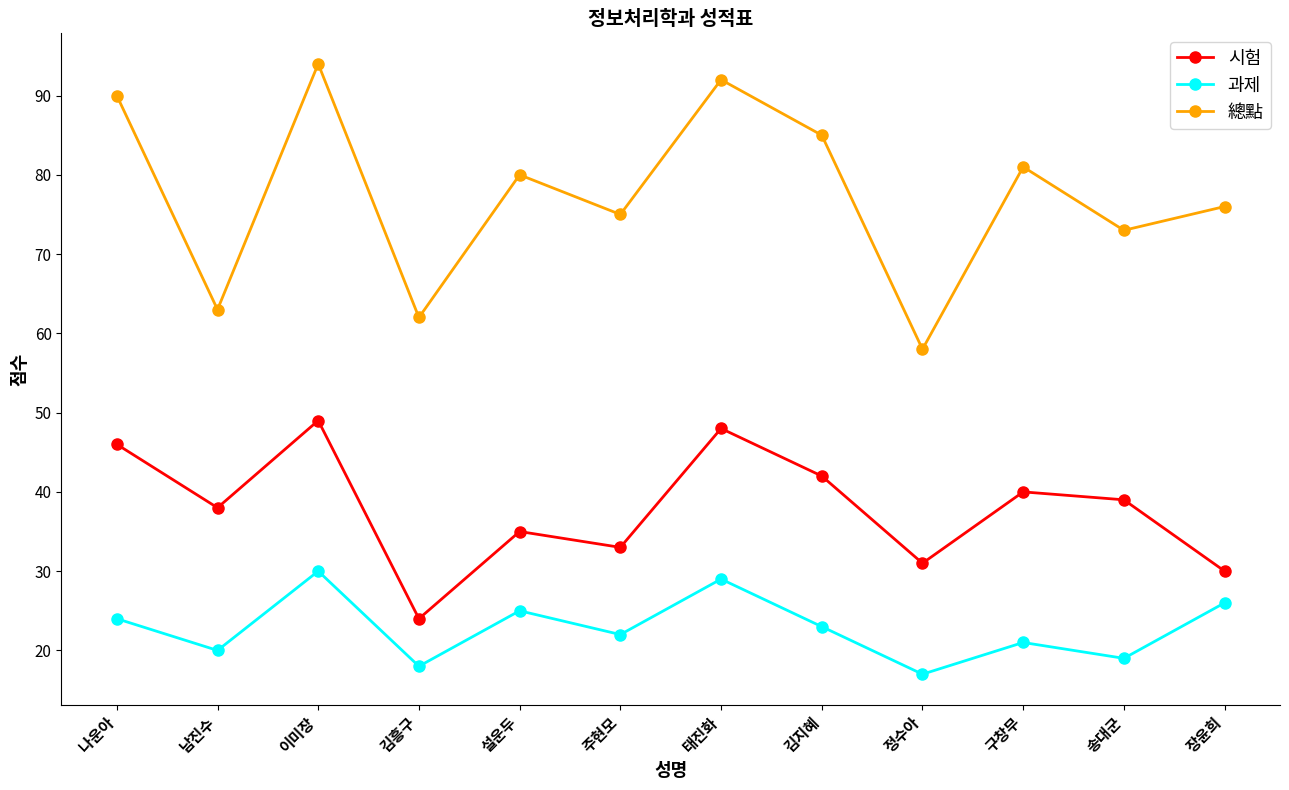

At which label is 總點 closest to 76?

장윤희